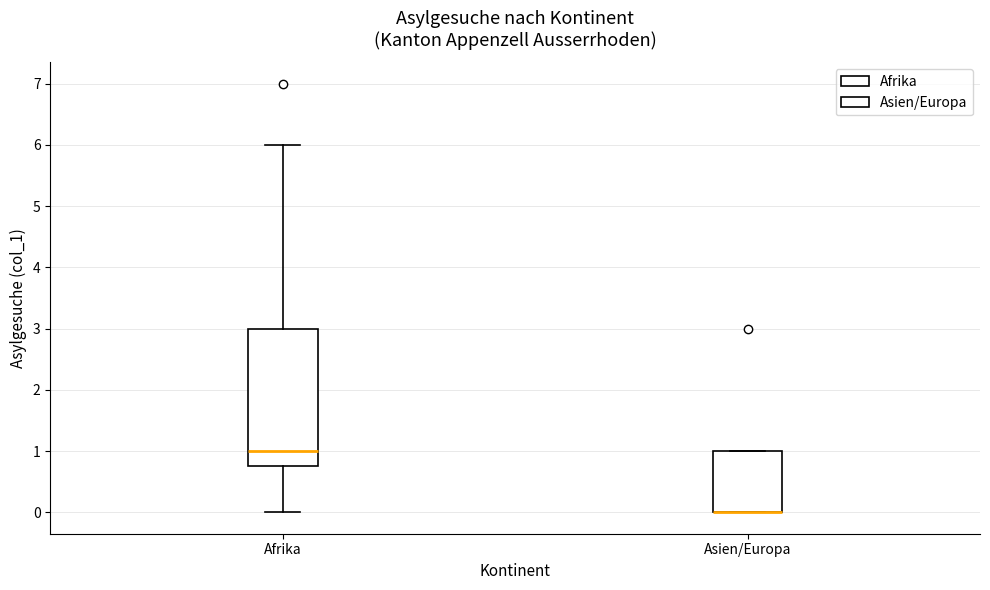

Reading left to right, read every box against the y-axis: the position of its median line, the range the box covers, and the ends of its whiskers. The values are not printed on the chart, so give them approximately, as read against the axis.

Afrika: median 1.0, box 0.8 to 3.0, whiskers 0.0 to 6.0
Asien/Europa: median 0.0 (drawn on the box's lower edge), box 0.0 to 1.0, whiskers 0.0 to 1.0